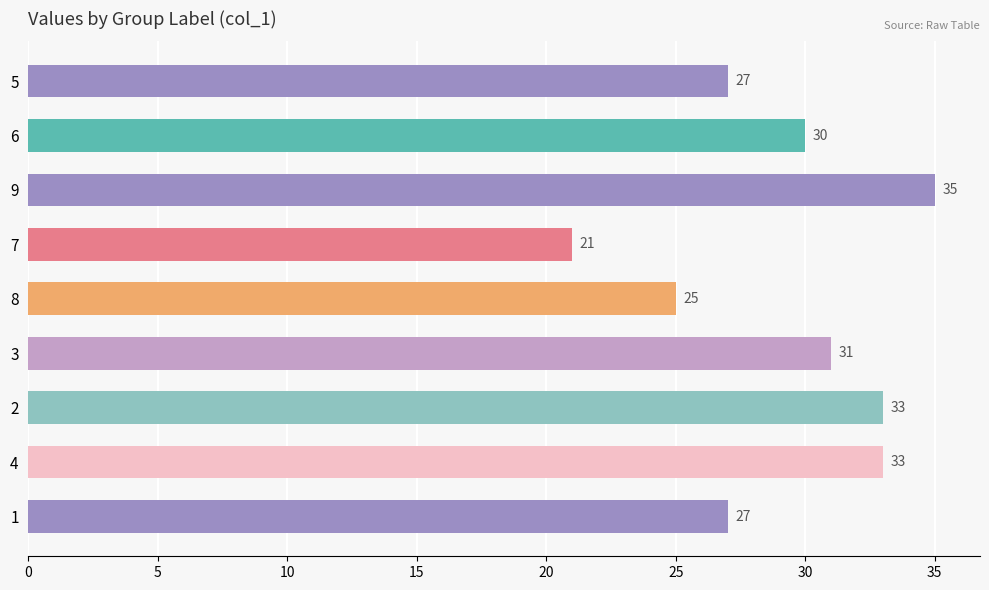

How many values are between 27 and 33?

6